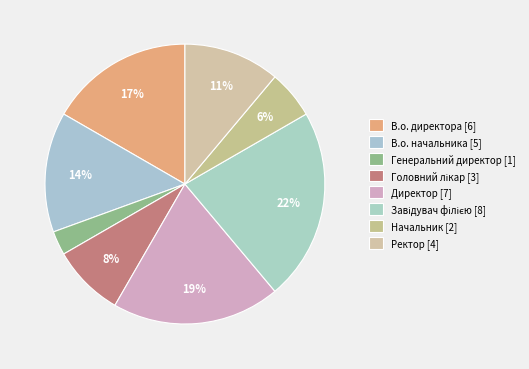

Rank the categories by value from highest to lowest.

Завідувач філією, Директор, В.о. директора, В.о. начальника, Ректор, Головний лікар, Начальник, Генеральний директор